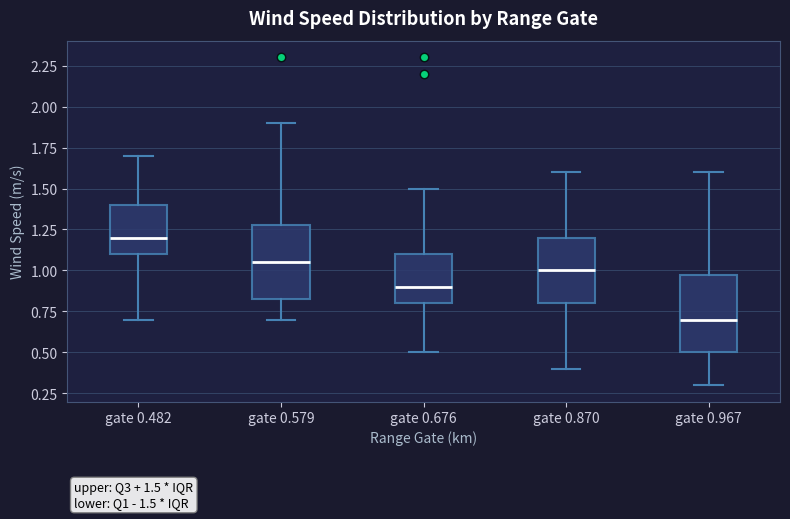

Which box has the lowest median line?

gate 0.967